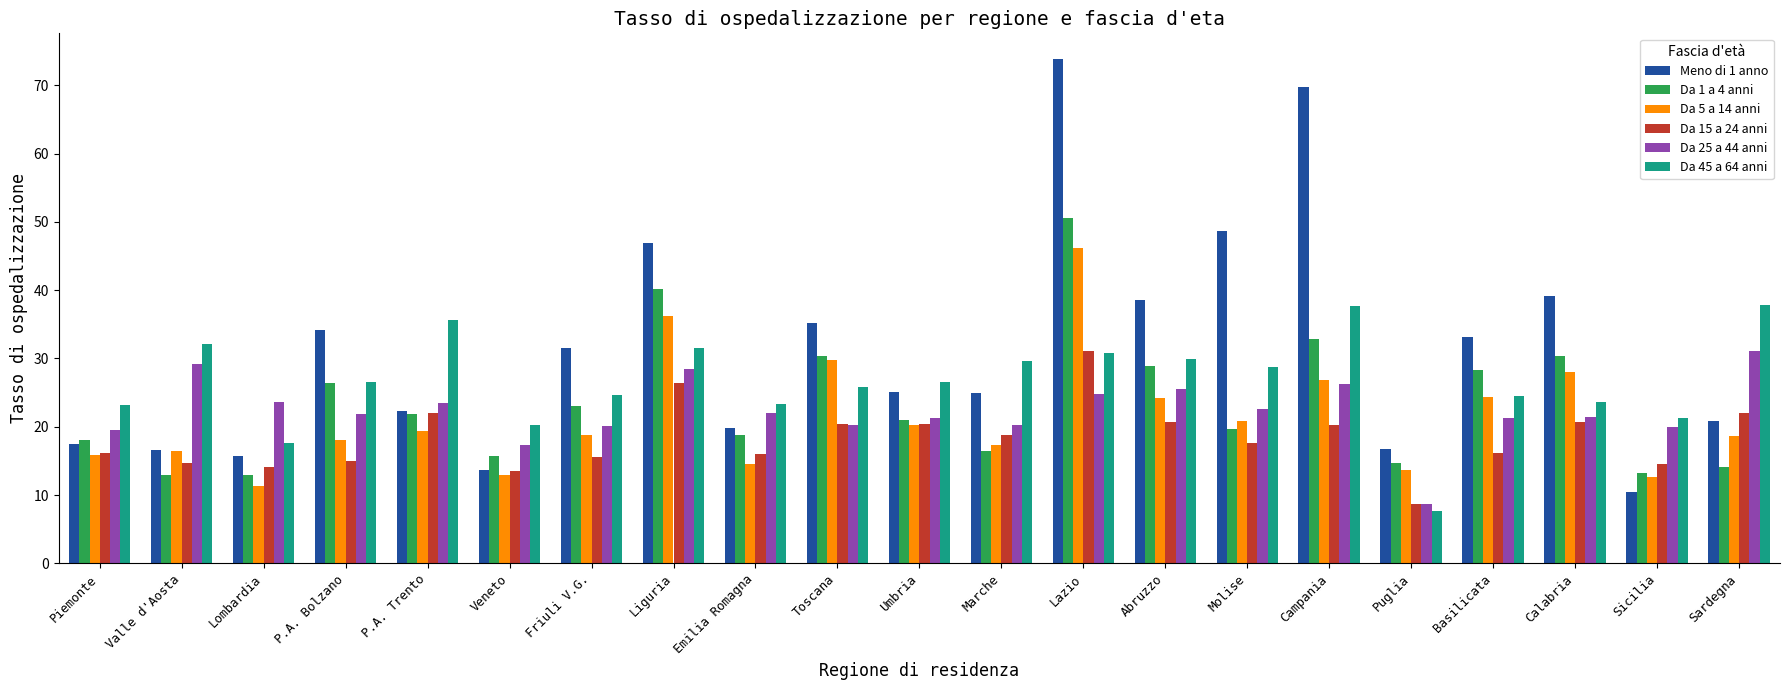

What is the sum of all Da 1 a 4 anni values?

490.3